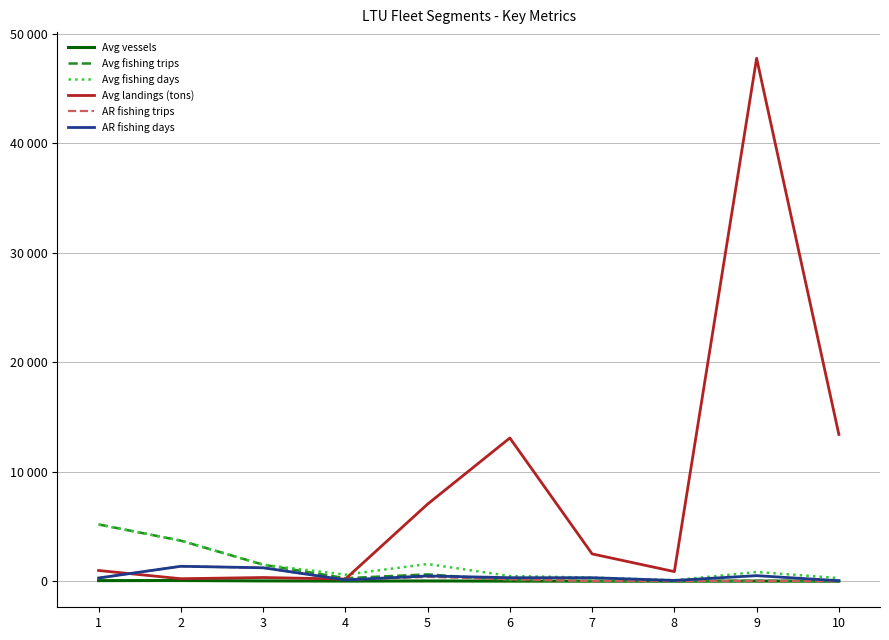

Which series has the widest spread of values?

Avg landings (tons)